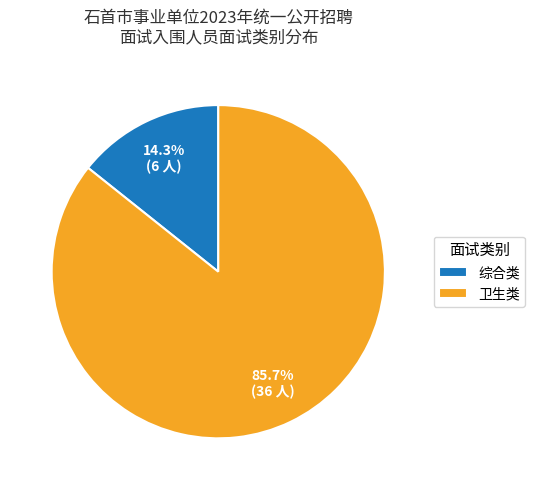

True or false: 综合类 accounts for 14% of the total.

True